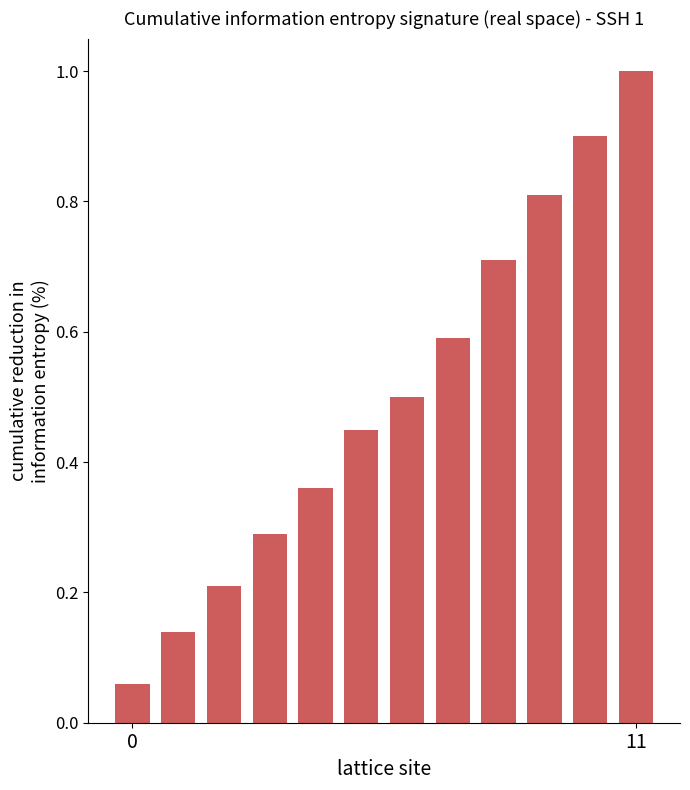

What is the difference between the second highest and minimum values?

0.8